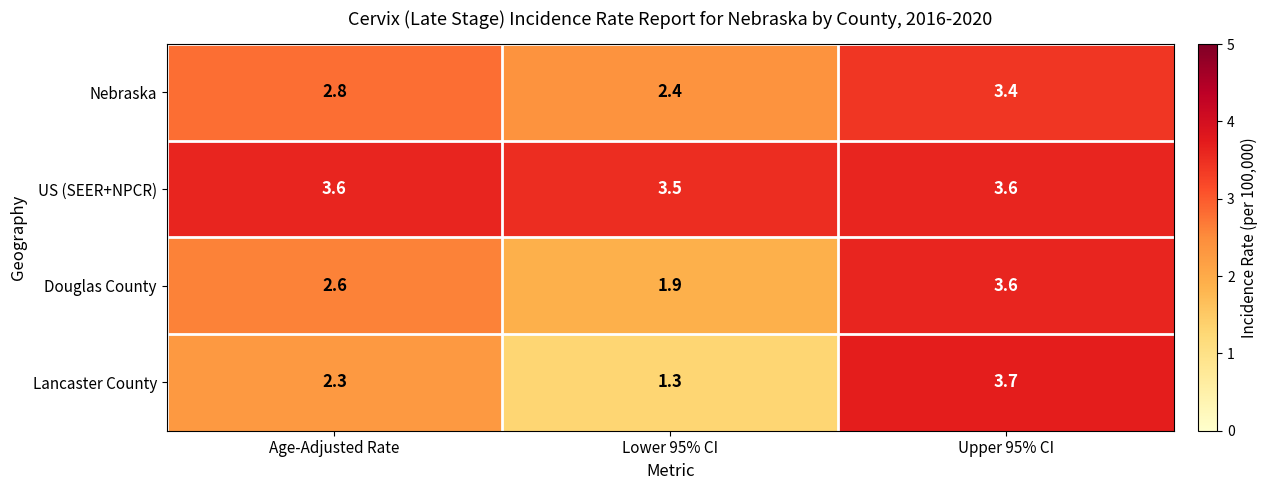

What is the minimum value for Nebraska?

2.4